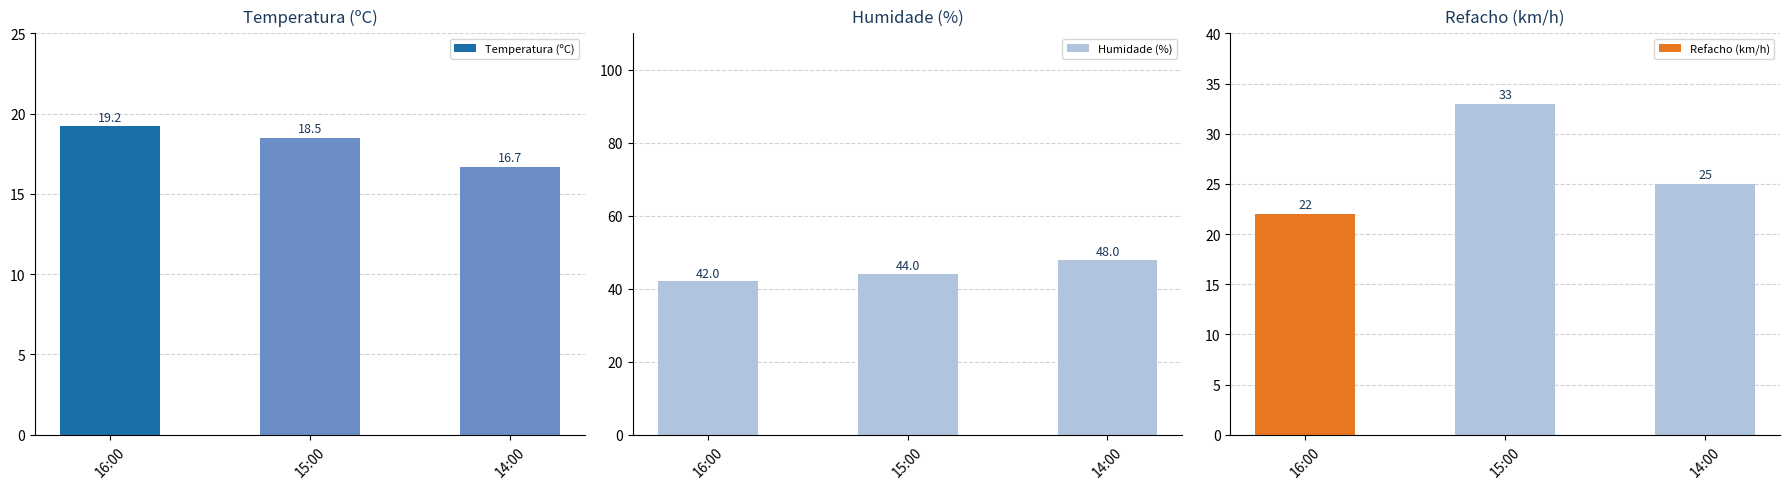

Which has a higher value, 14:00 or 15:00?

15:00